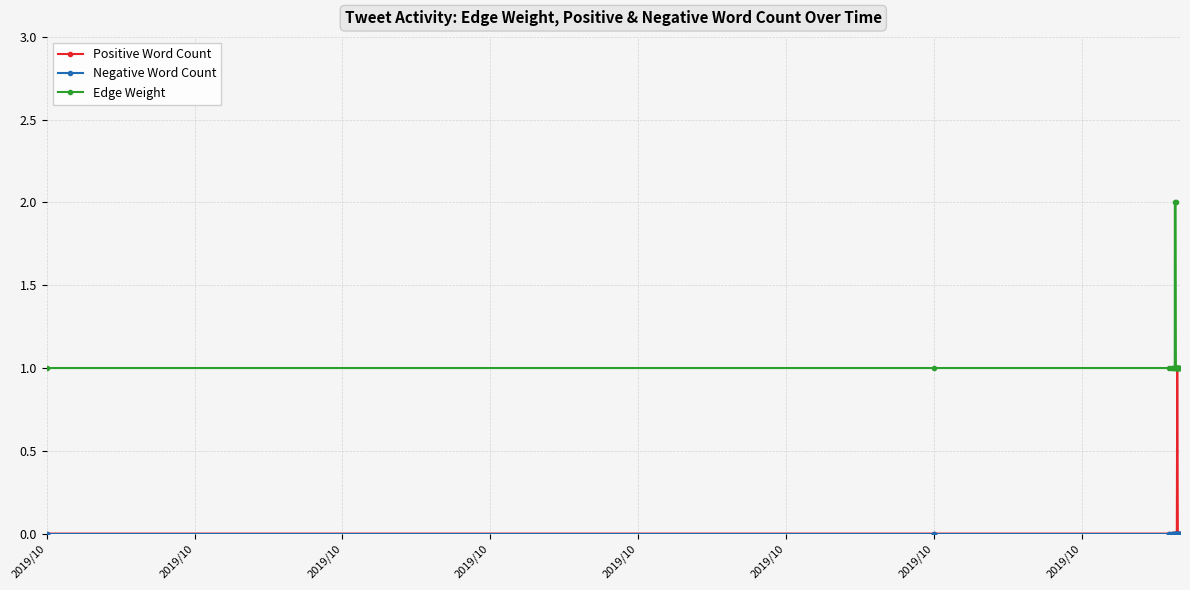

Which series has the largest total across all categories?

Edge Weight